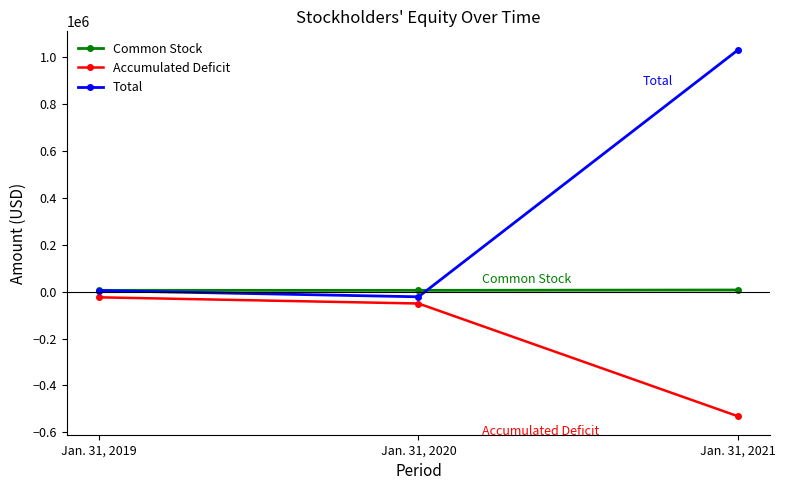

How many lines are shown in the chart?

3